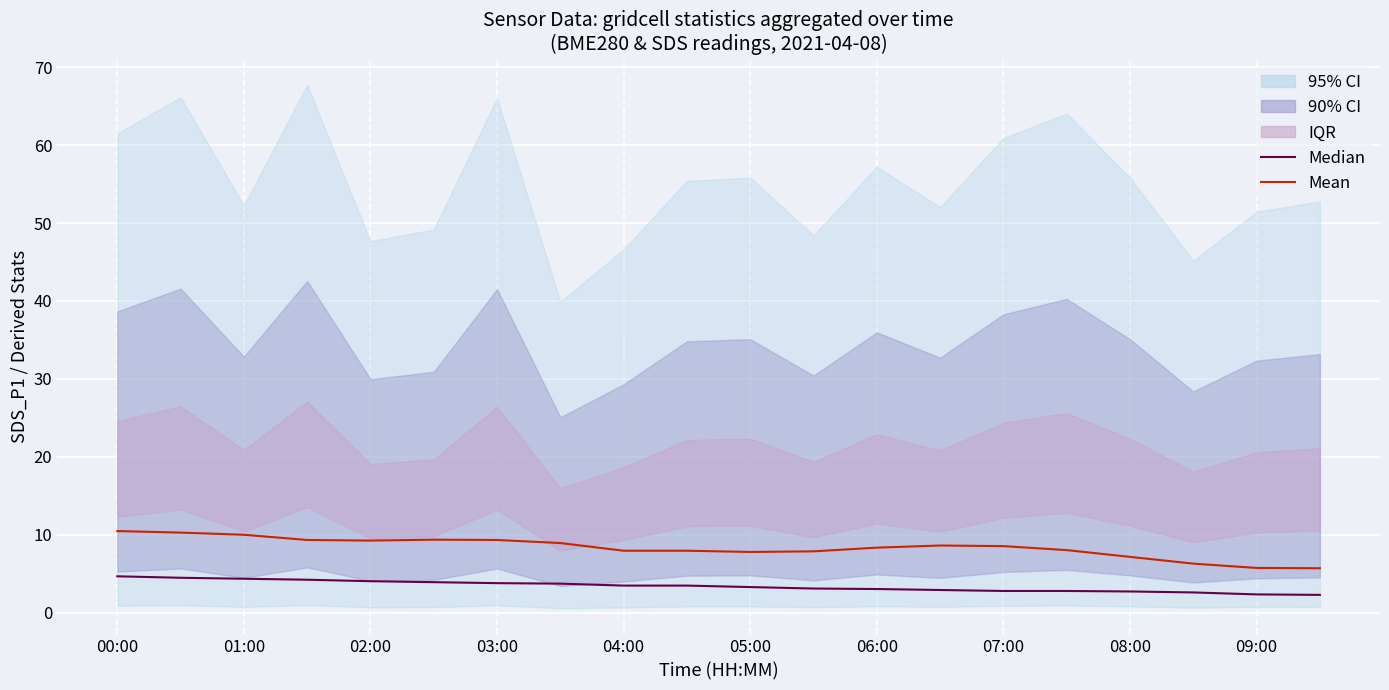

Is the value of Median at 08:00 greater than the value of Mean at 09:00?

No